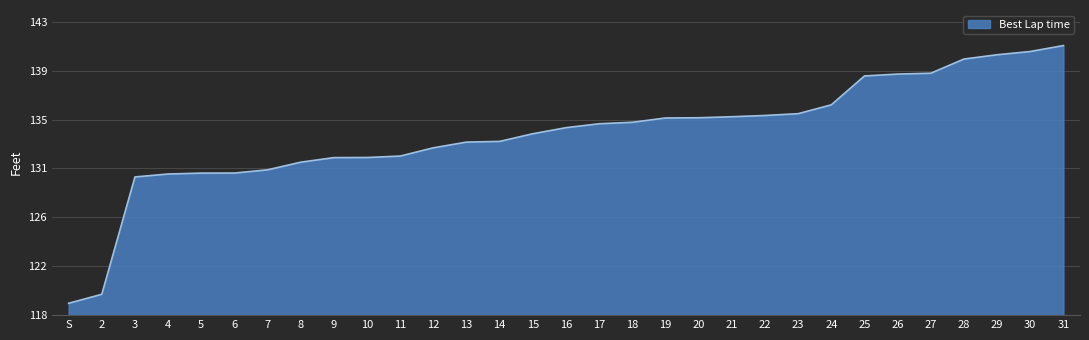

What is the value of the 21st point from the left?

135.4